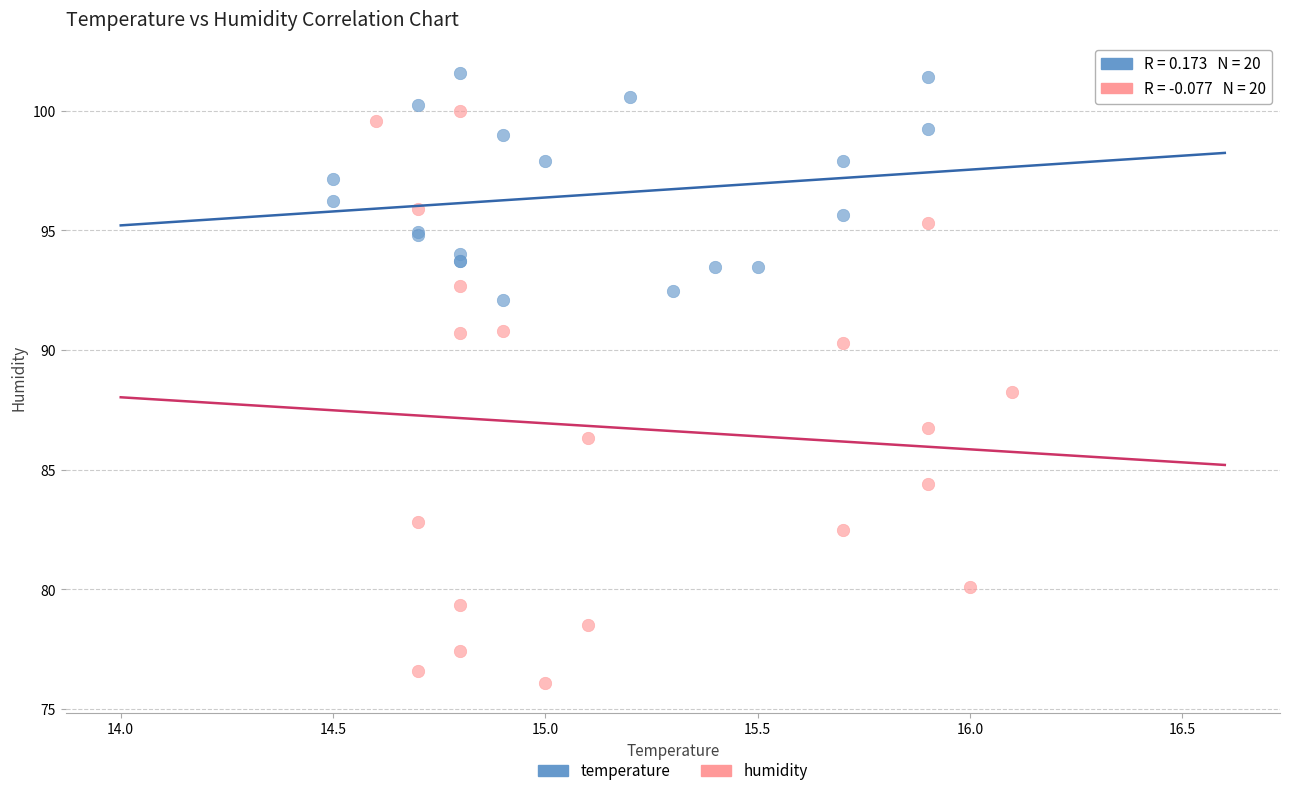

Which series has the largest Y range (max minus min)?

humidity